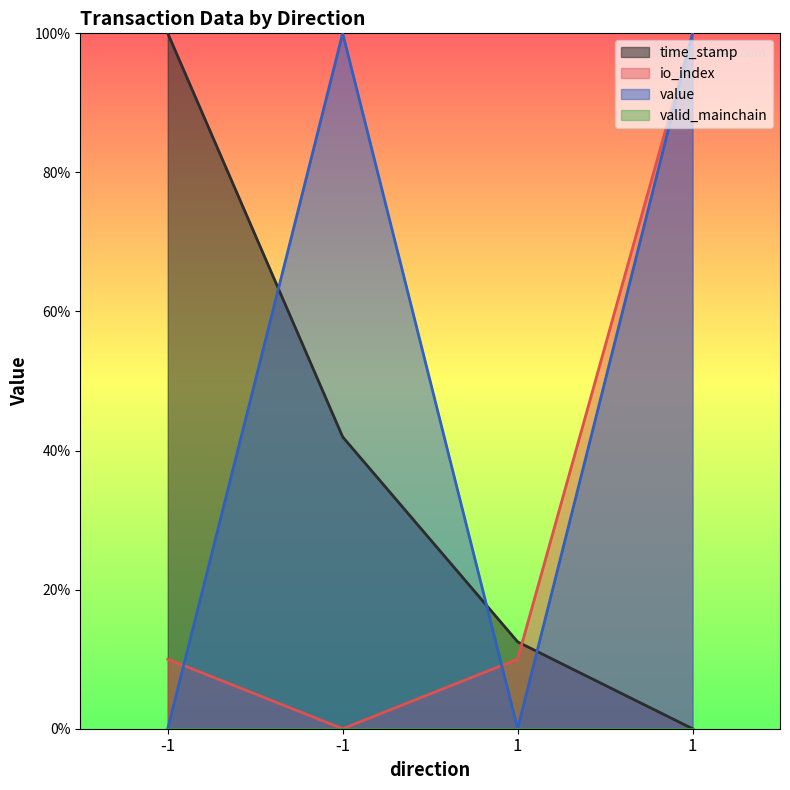

The value of io_index at -1 is 0.0. True or false?

True